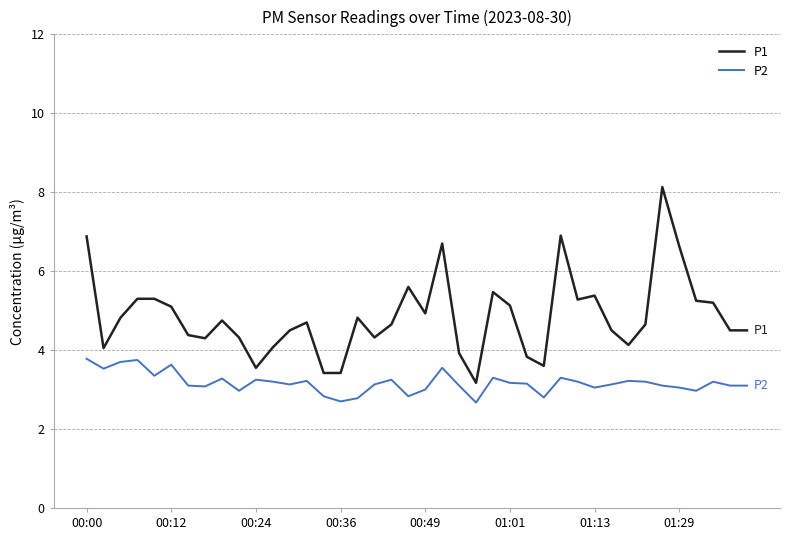

In P2, how many points are higher than both neighbors (excluding endpoints)?

11